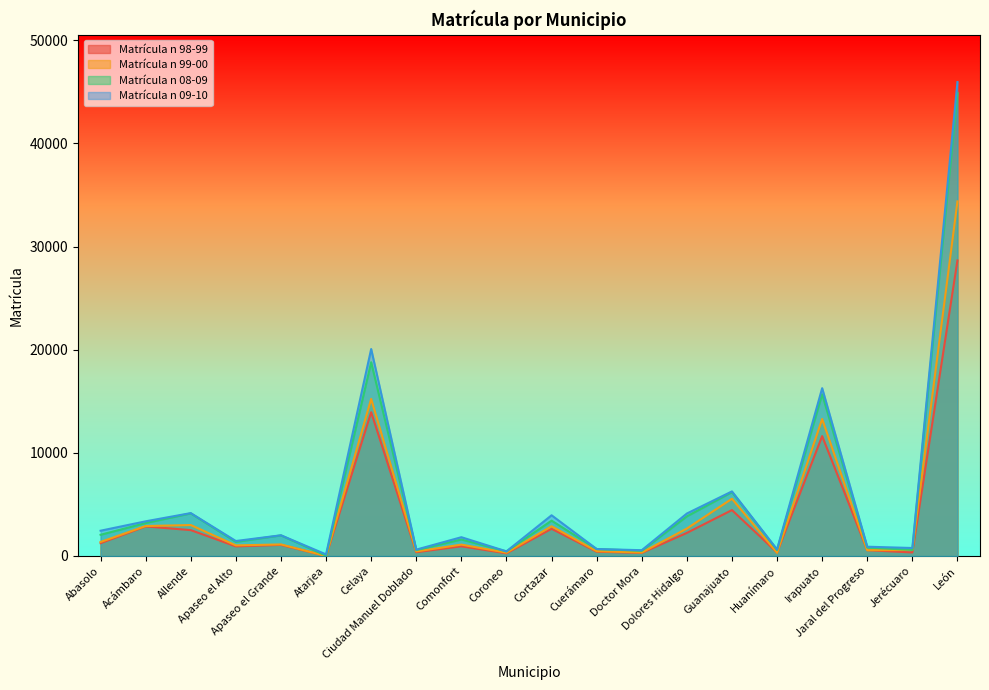

True or false: Matrícula n 98-99 has a value of 1114 at Cortazar.

False